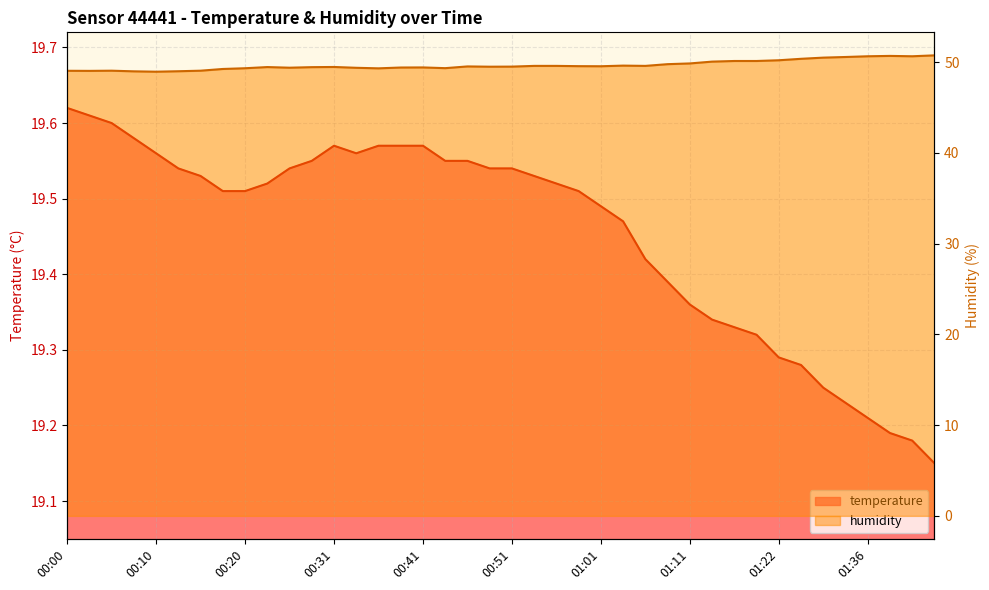

Which series has the widest spread of values?

humidity